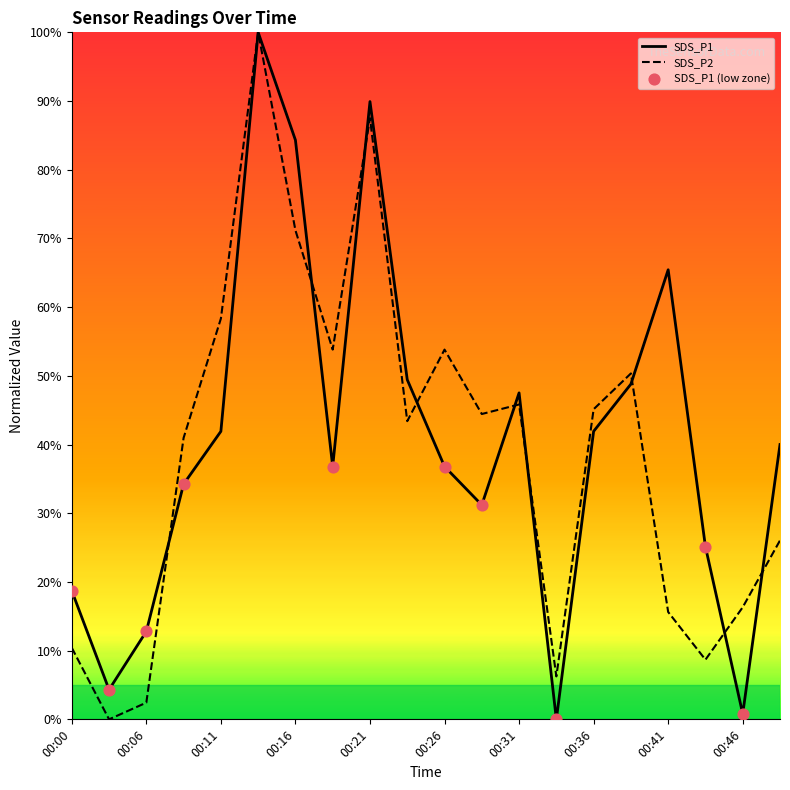

Which series has the largest total across all categories?

SDS_P1